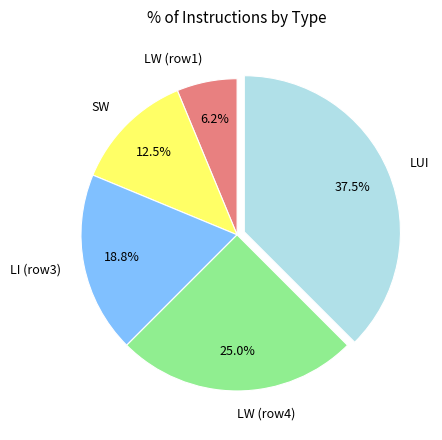

Combined, what portion of the pie is LW (row1) and LI (row3)?

25.0%